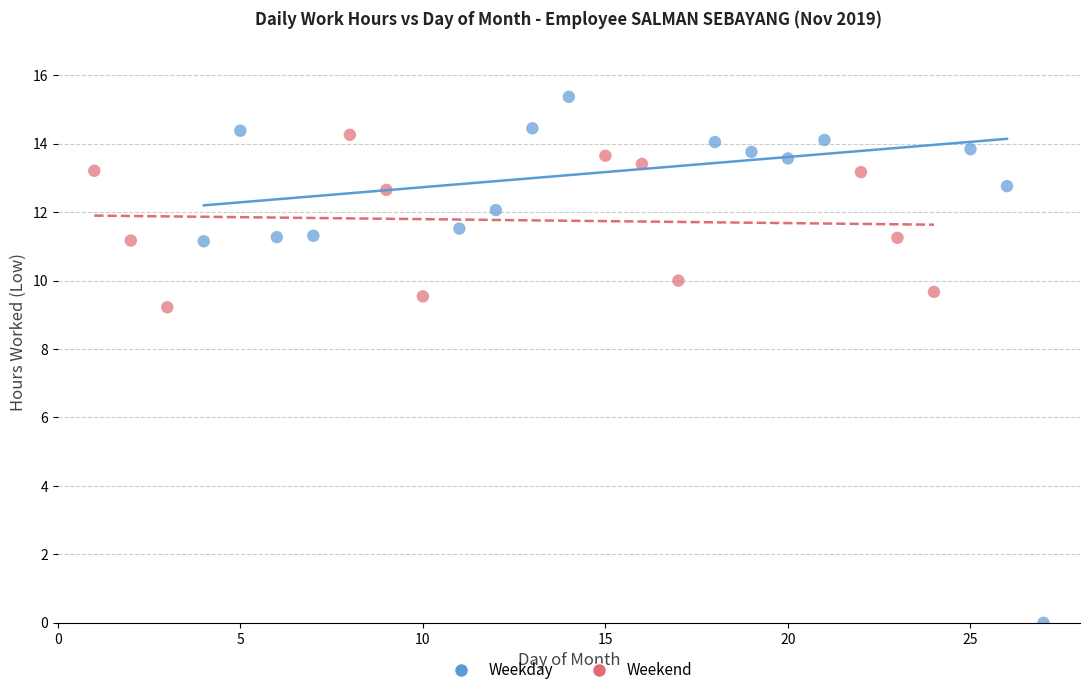

Which series reaches the minimum Y coordinate?

Weekday